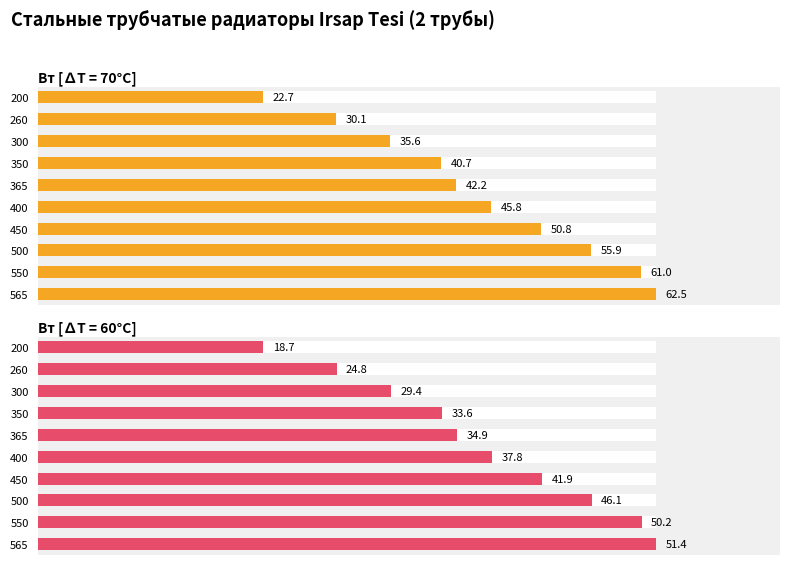

What is the lowest value of the Вт [∆T = 60°C] series?

36.4